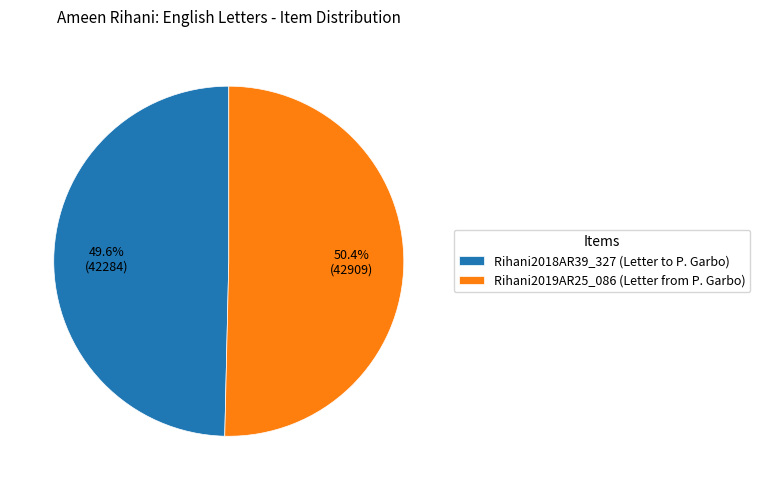

Is Rihani2018AR39_327 (Letter to P. Garbo) the majority of the pie?

No